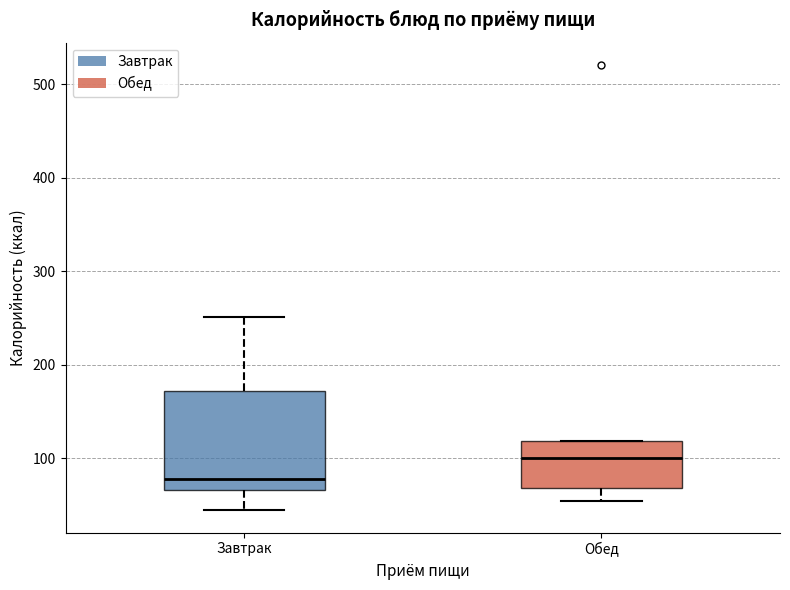

Which box has the highest median line?

Обед